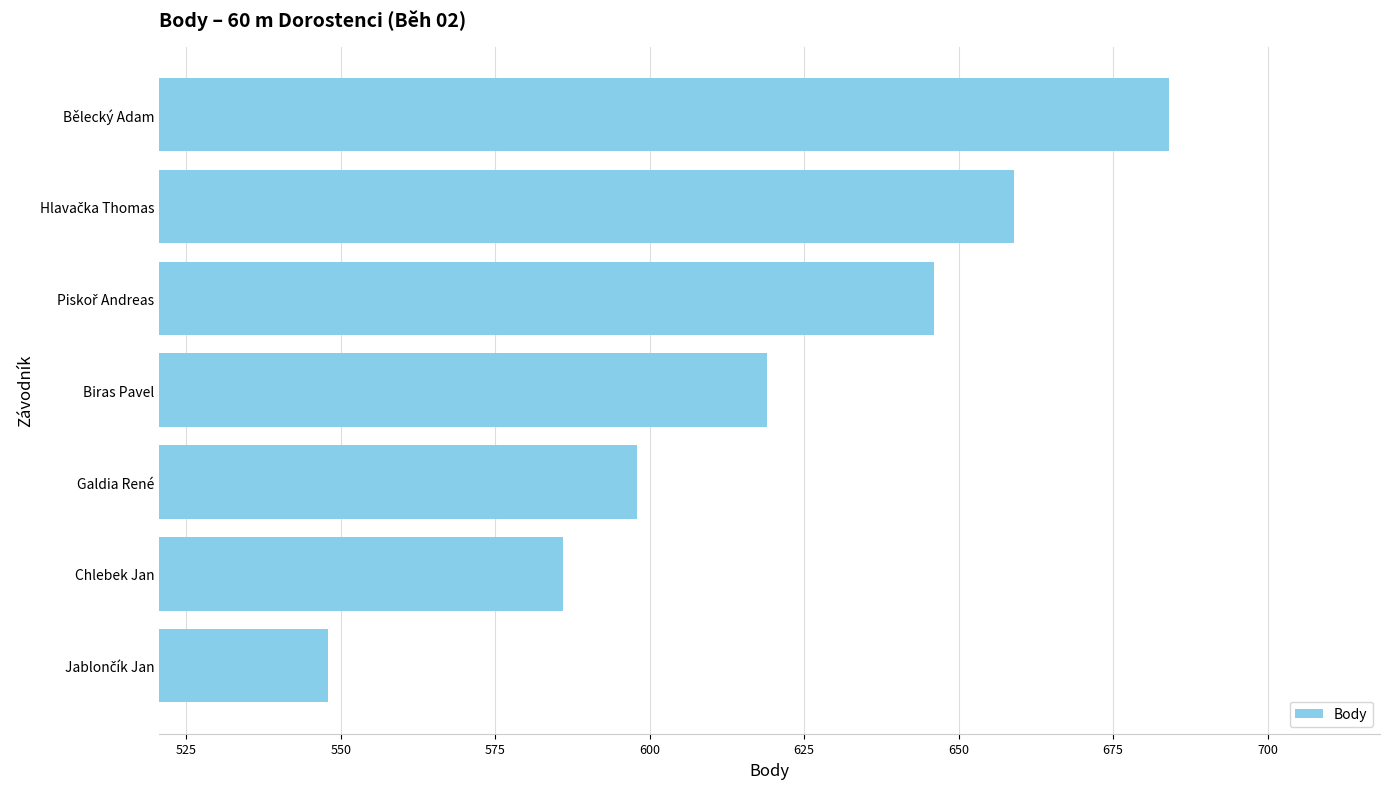

What is the average value?

620